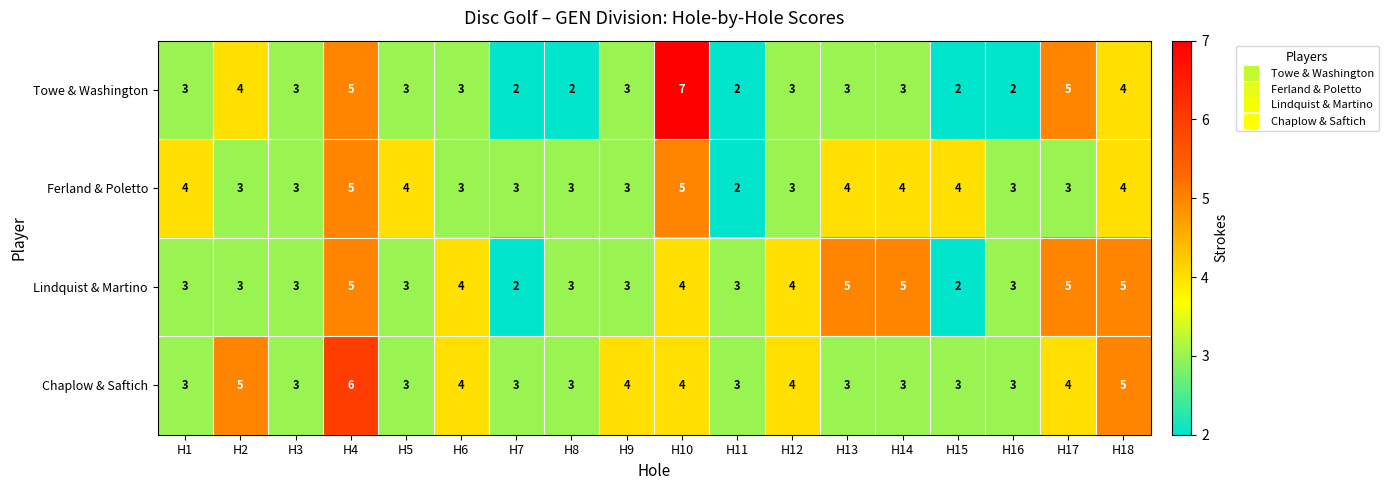

Which series changed the most between H6 and H9?

Lindquist & Martino